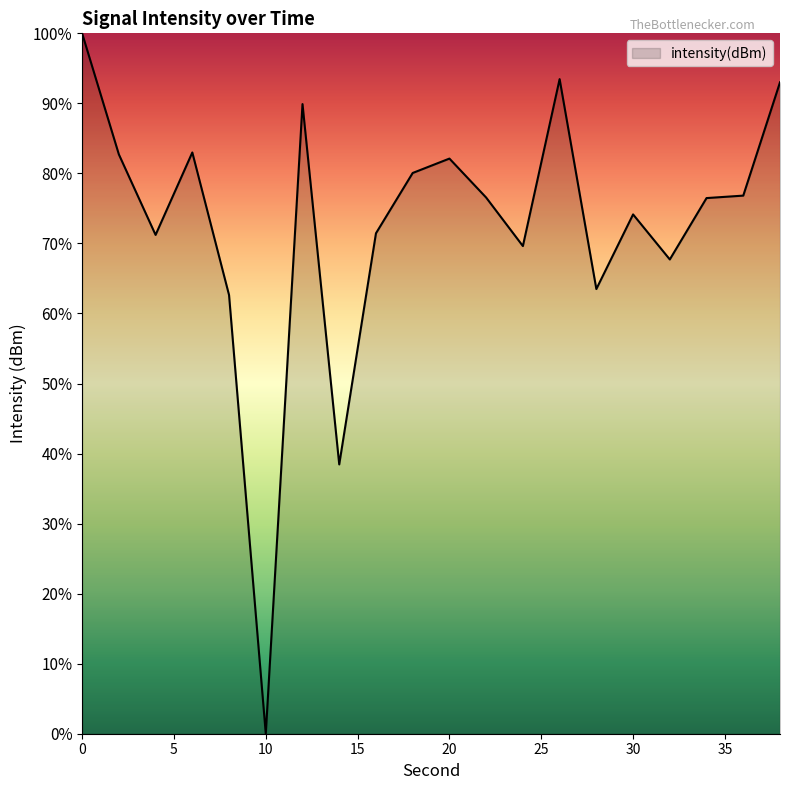

Reading left to right, list all the values displayed in this chart.

0=-121.4	2=-128.7	4=-133.5	6=-128.6	8=-137.1	10=-163.3	12=-125.7	14=-147.2	16=-133.4	18=-129.8	20=-128.9	22=-131.2	24=-134.1	26=-124.2	28=-136.7	30=-132.2	32=-134.9	34=-131.3	36=-131.1	38=-124.4